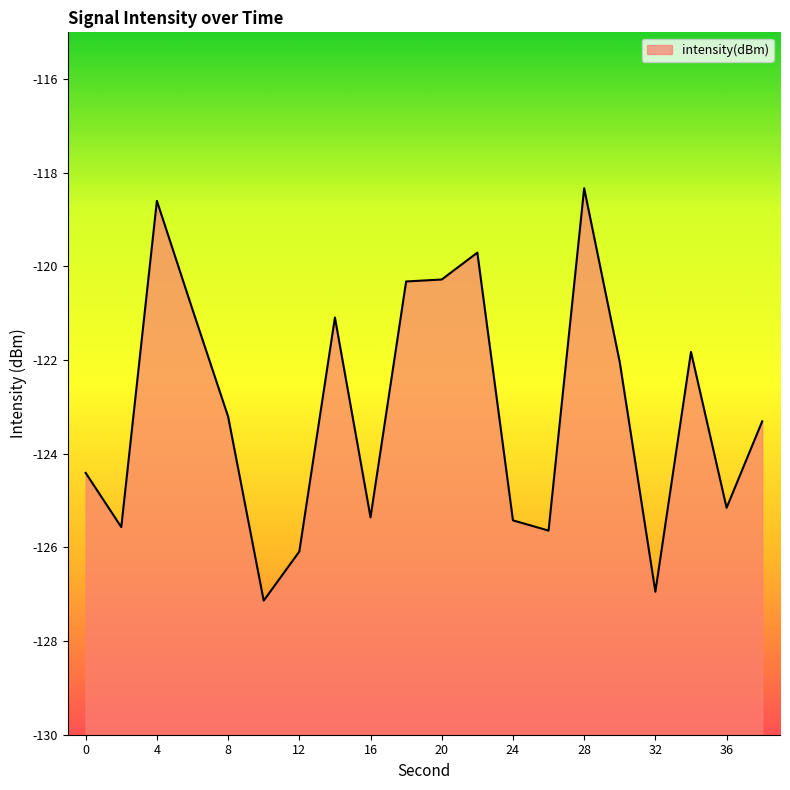

Read the value at 4.

-118.6